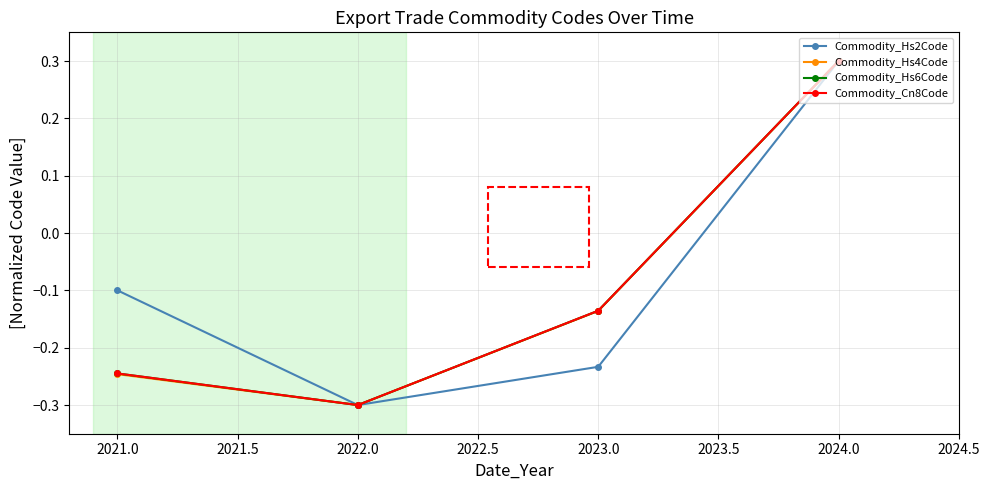

Where does the Commodity_Hs2Code series first go above 0?

2024.0